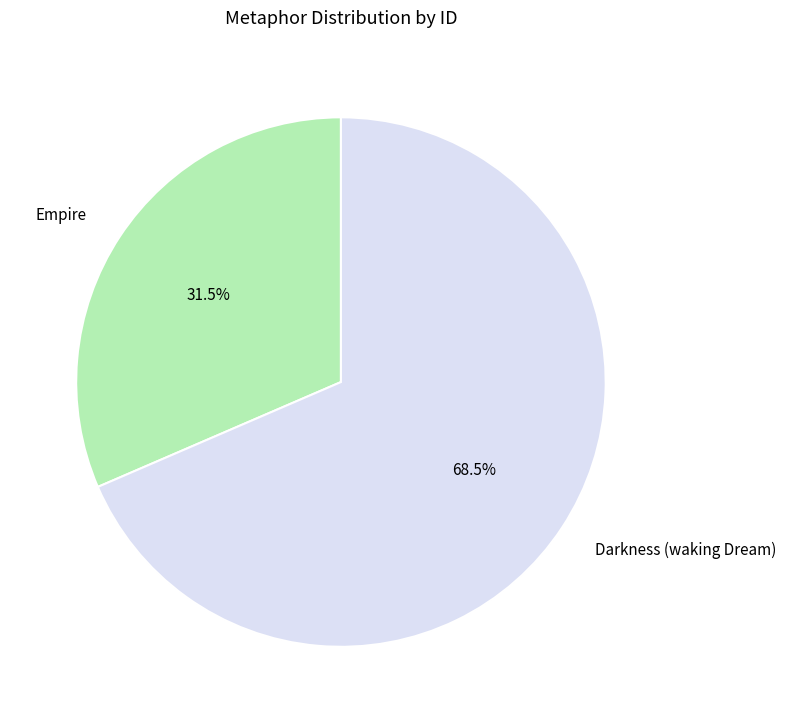

What is the majority slice?

Darkness (waking Dream)